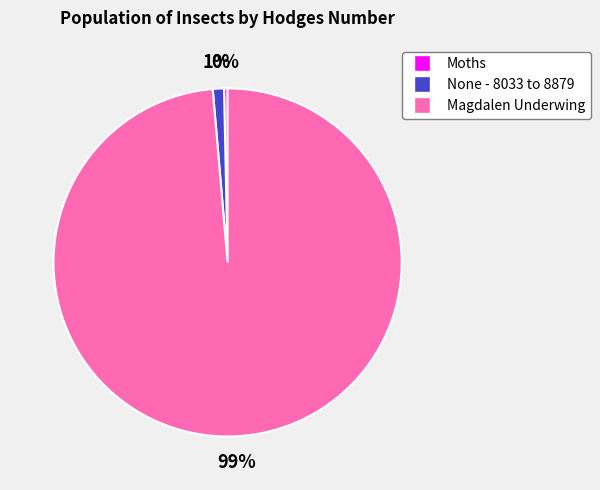

Rank the categories by value from highest to lowest.

Magdalen Underwing, None - 8033 to 8879, Moths